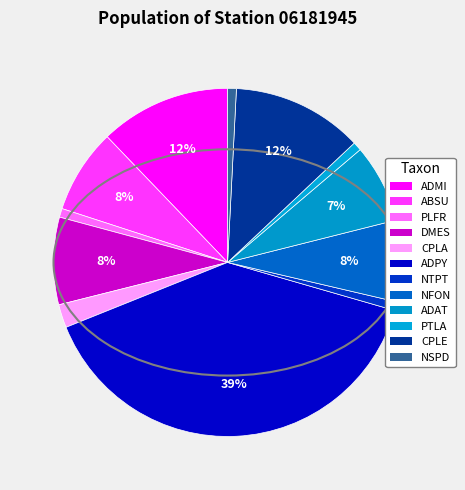

How many segments does this pie chart have?

12